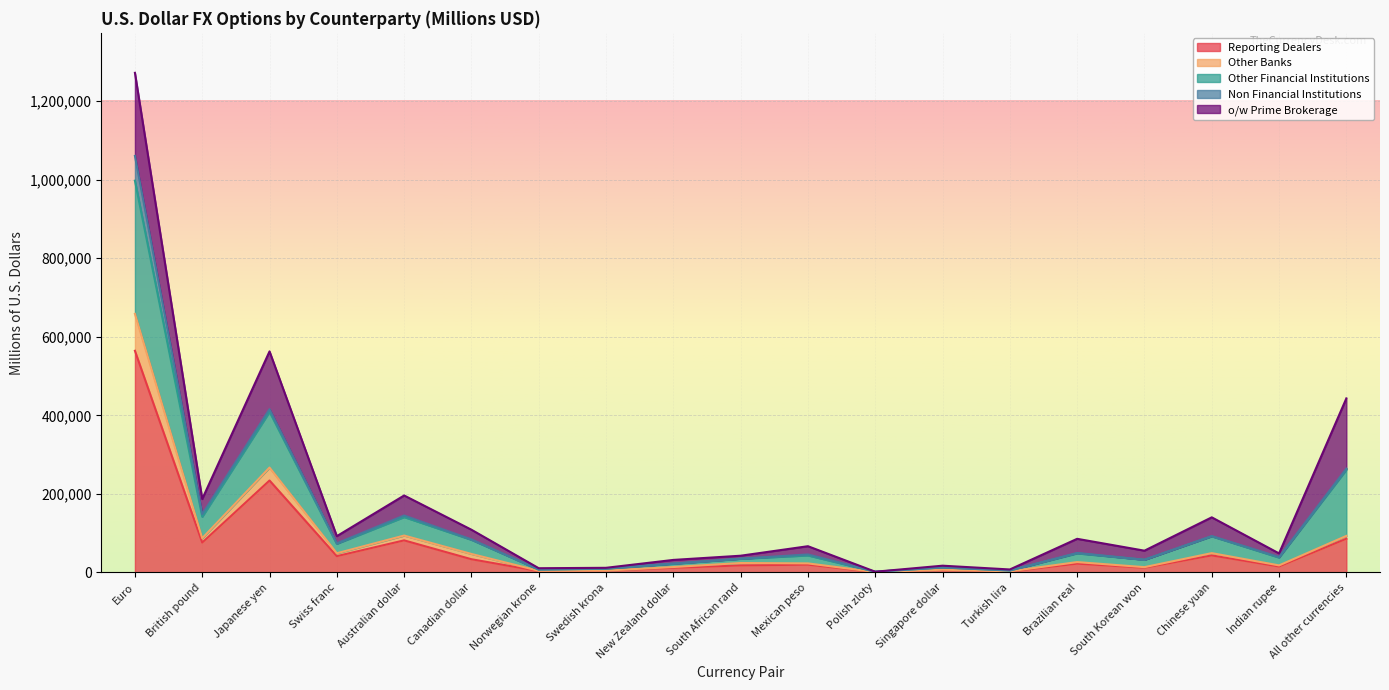

Which category has the highest value in the Reporting Dealers series?

Euro